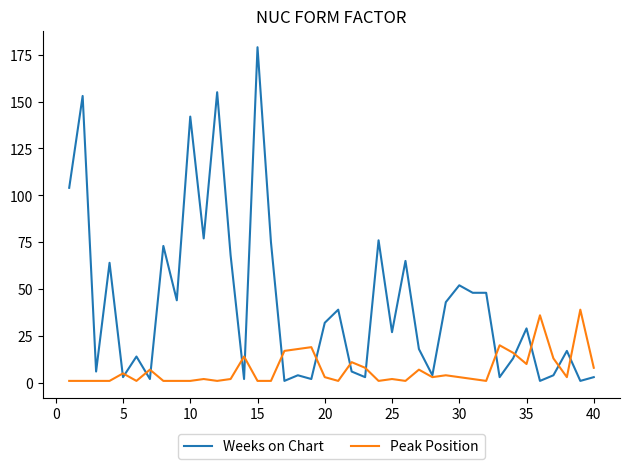

Which series has the largest total across all categories?

Weeks on Chart